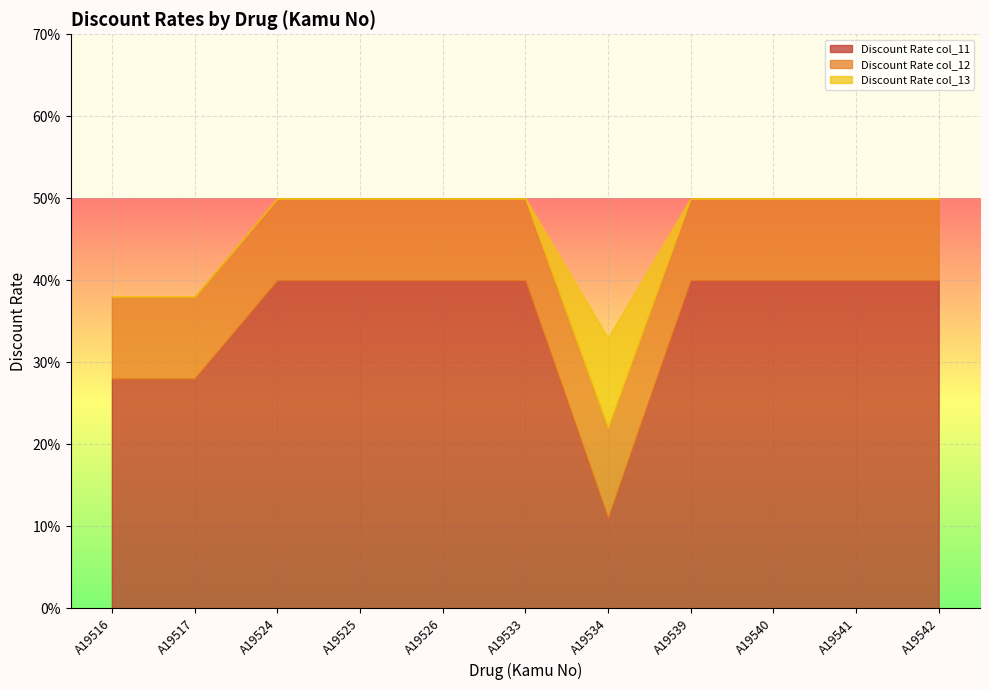

At which category does Discount Rate col_13 reach its first local peak?

A19534